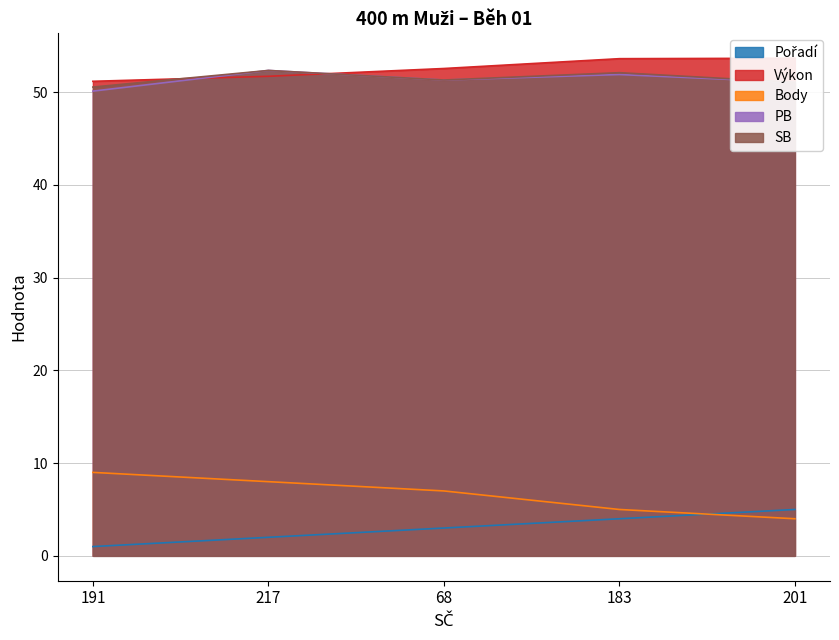

The value of Výkon at 191 is 51.2. True or false?

True